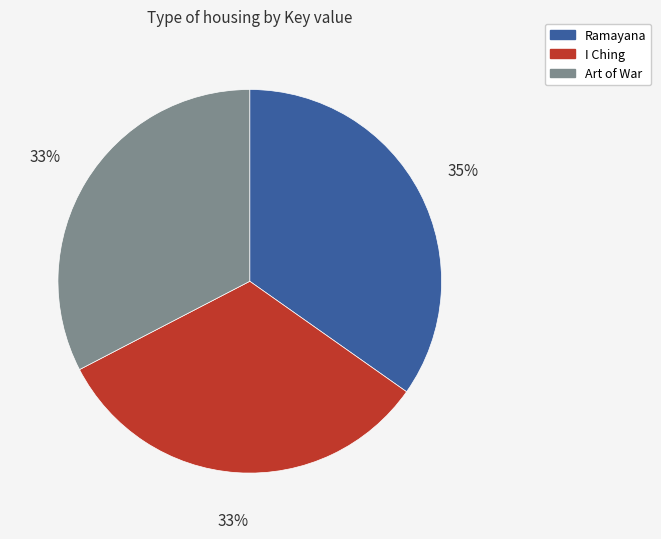

Does any single category account for the majority?

No